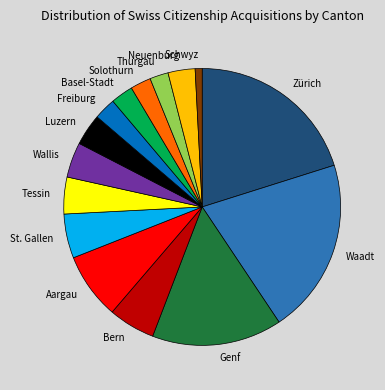

Is Schwyz the majority of the pie?

No